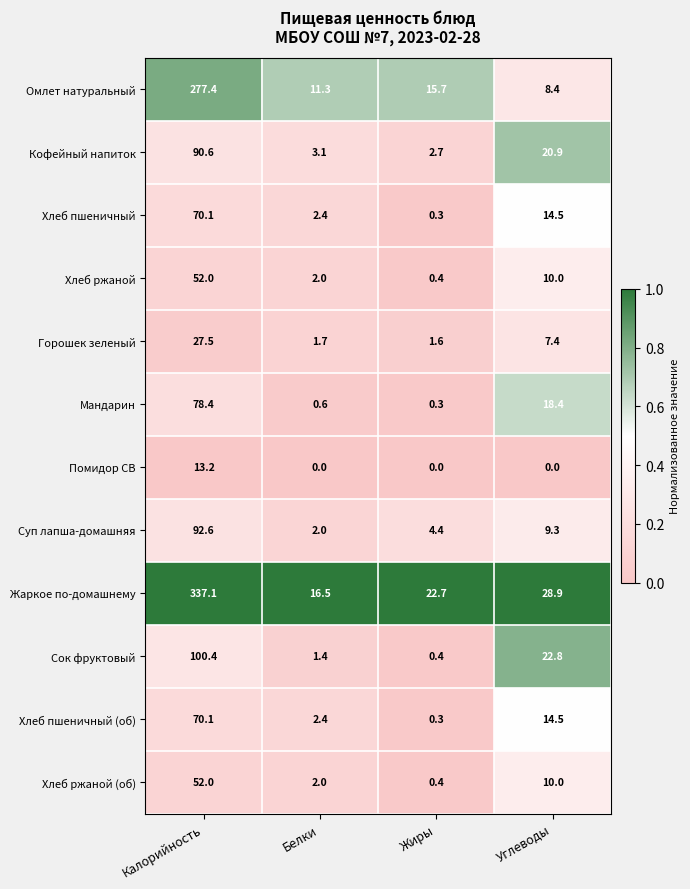

At which label does Мандарин reach its peak?

Калорийность